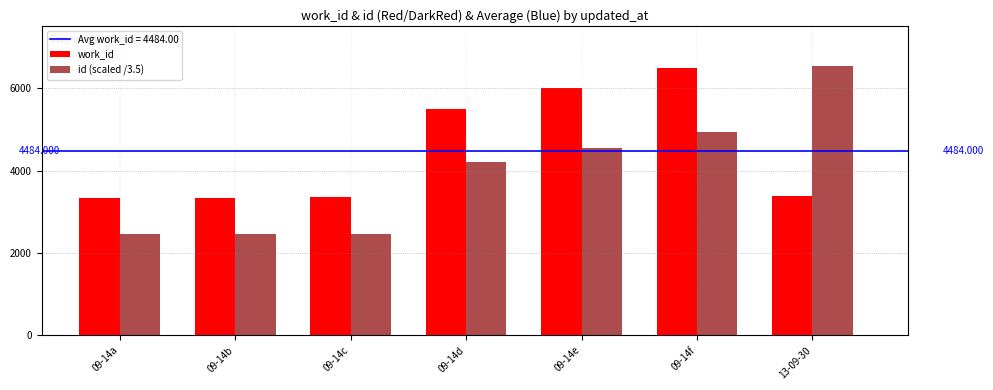

What is the sum of the id (scaled /3.5) values at 09-14e and 09-14c?

7022.6